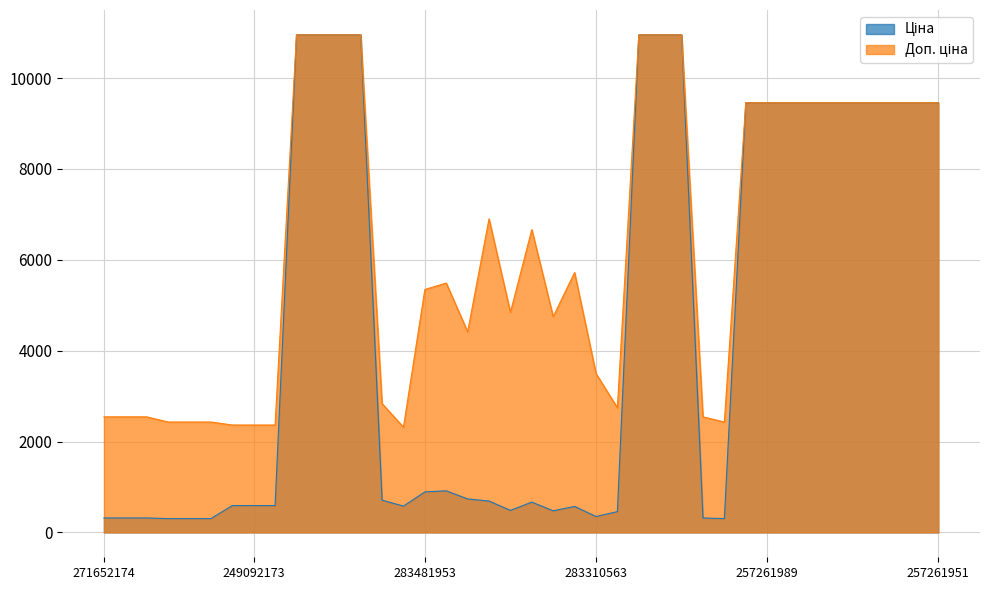

What is the difference between the highest and lowest values at 249092172?

1772.9